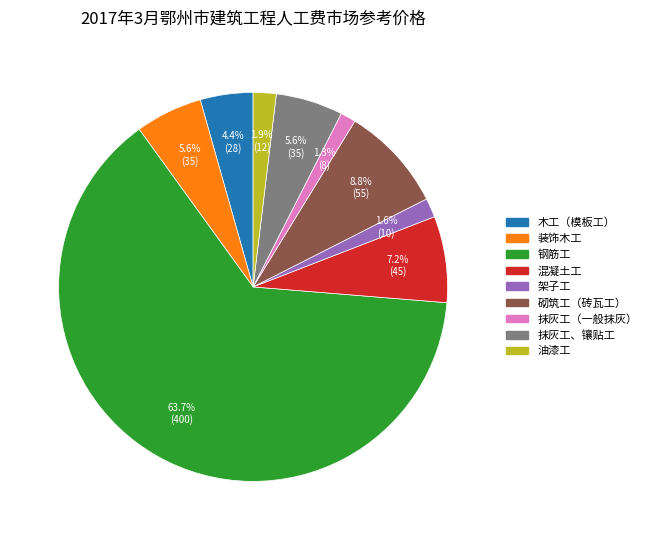

To the nearest percent, what is the difference between the largest and smallest slice percentages?

62%